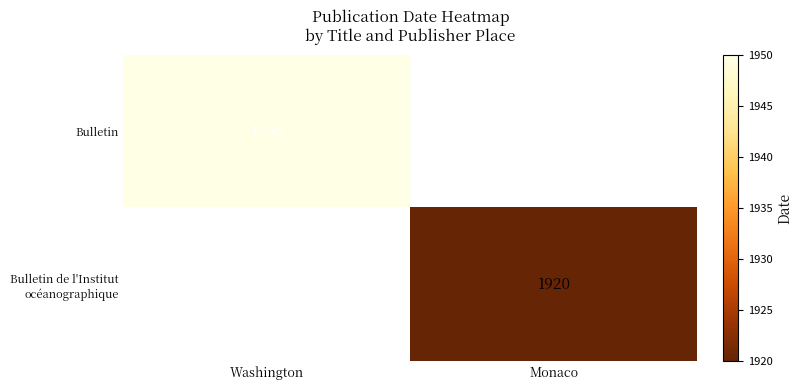

The value of Bulletin at Washington is 2539. True or false?

False